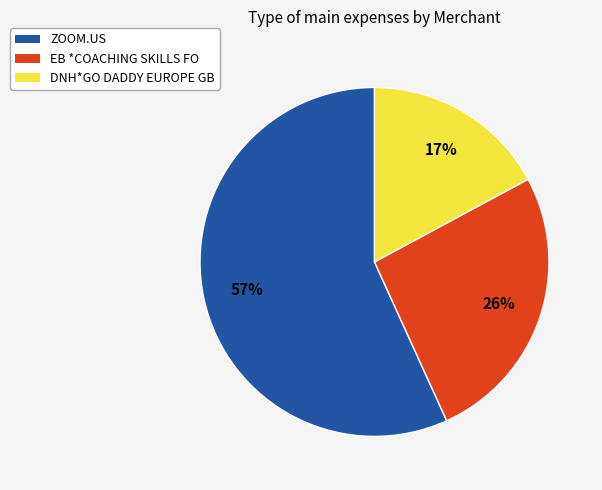

To the nearest percent, what is the average slice percentage?

33%